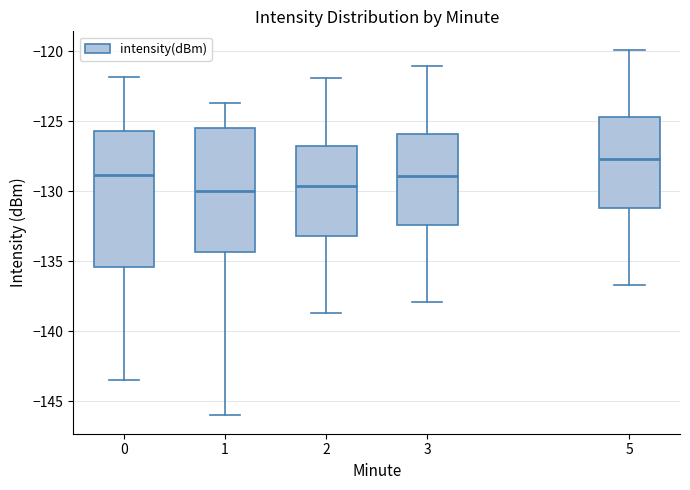

Comparing the boxes themselves (not the whiskers), which one is the tallest?

0